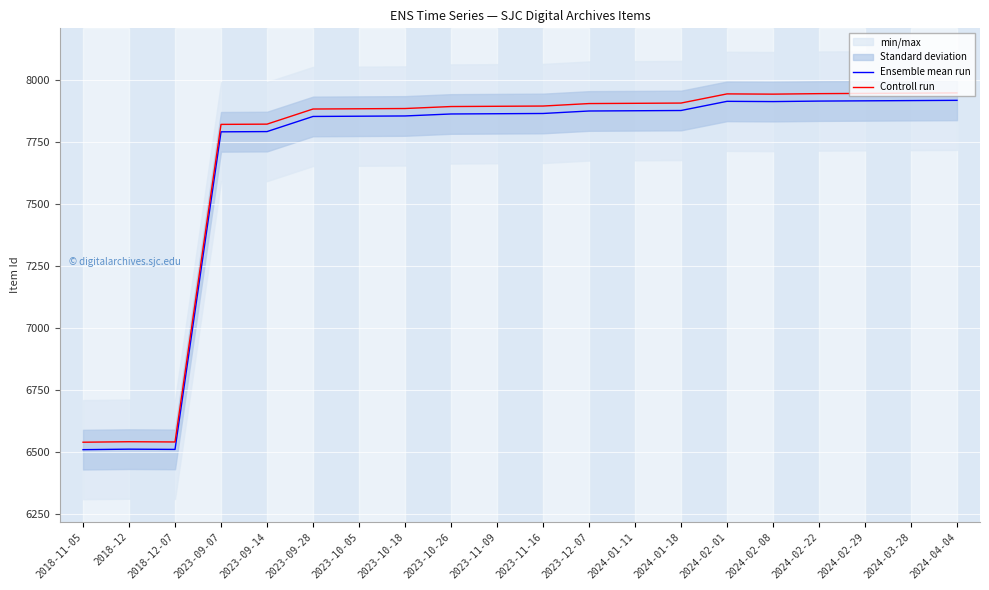

True or false: Ensemble mean run and Controll run cross at least once.

False